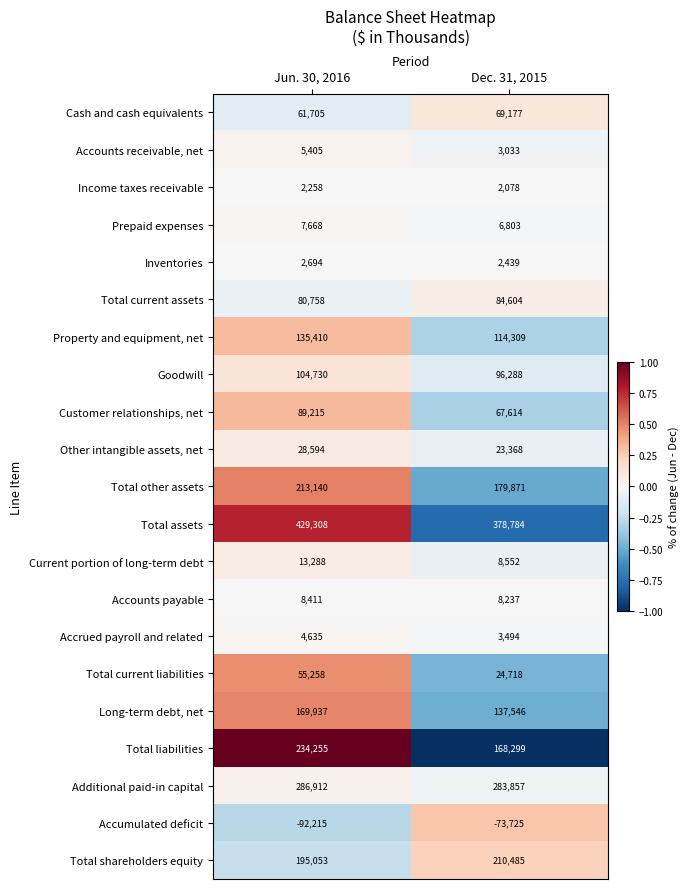

What is the maximum value shown in the chart?

429308